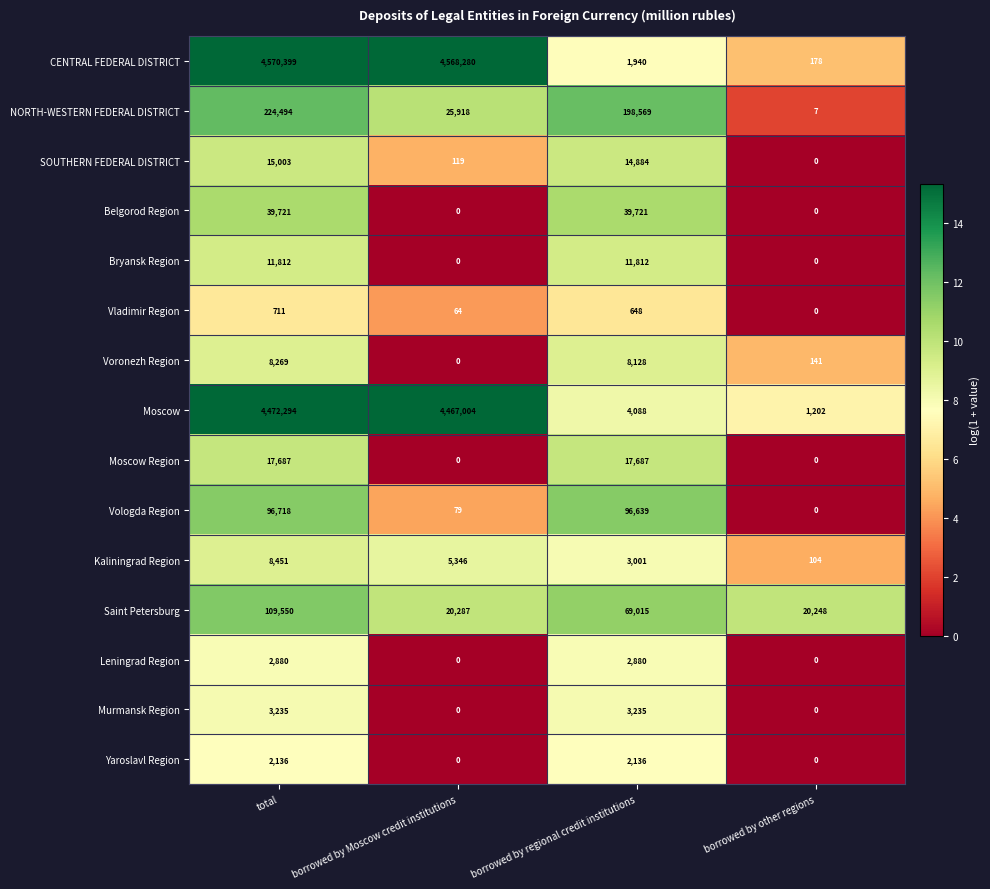

How many values in the Moscow Region series are below 17687?

2